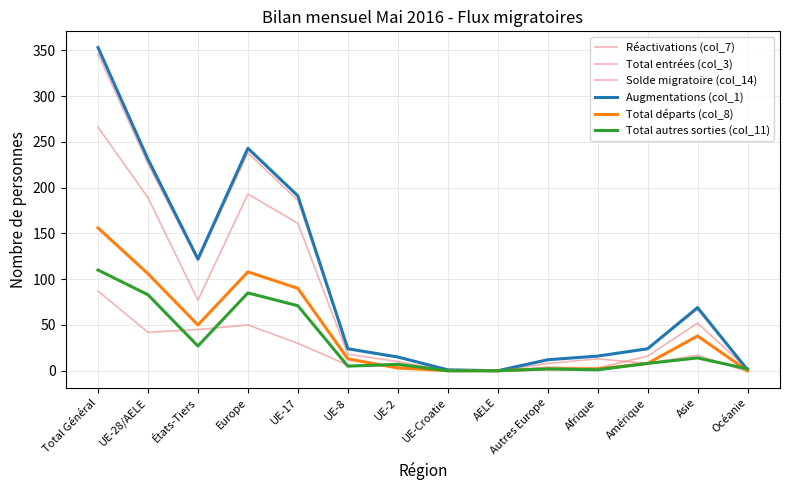

True or false: Total départs (col_8) and Augmentations (col_1) intersect in this chart.

False